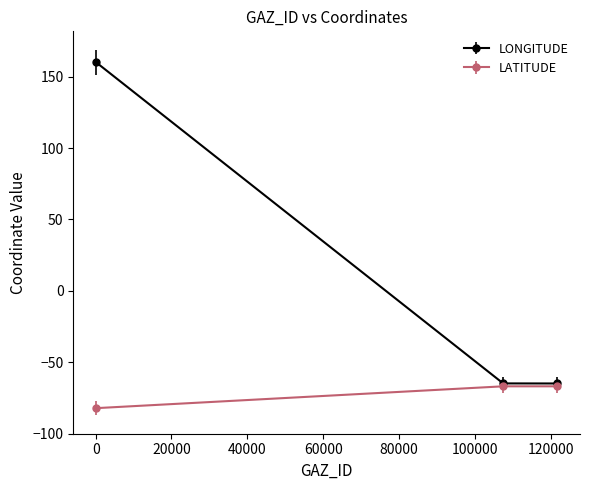

List the series in order of their overall mean, lowest first.

LATITUDE, LONGITUDE